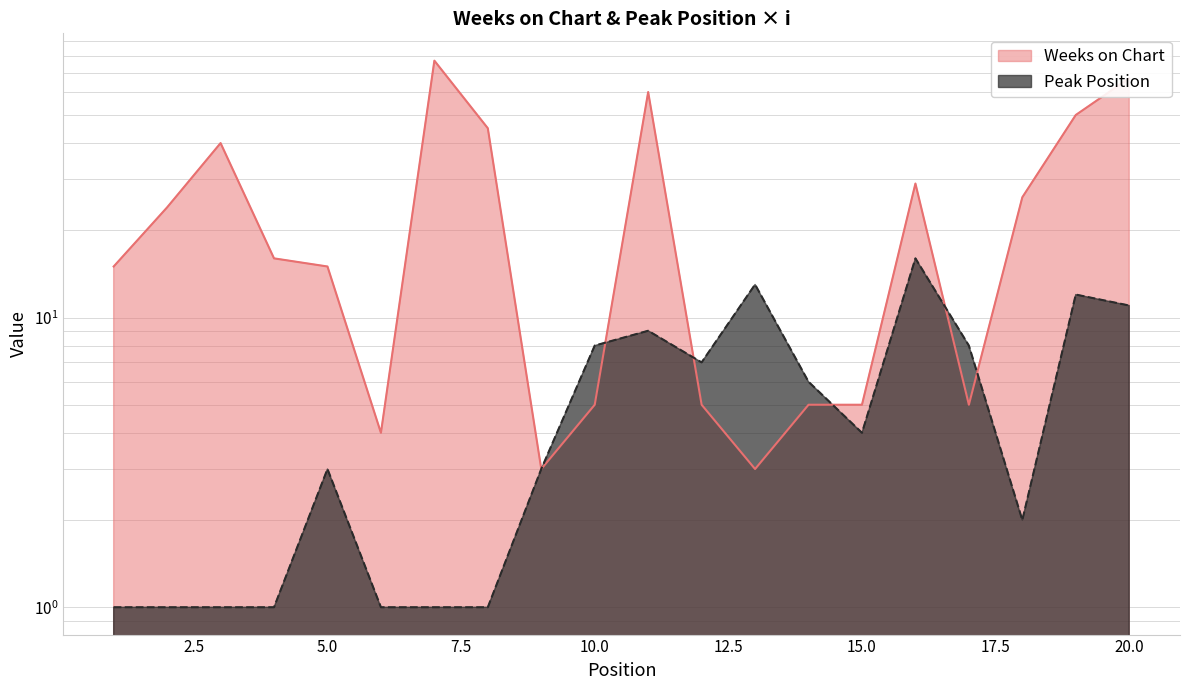

True or false: Peak Position has a value of 5 at 9.

False